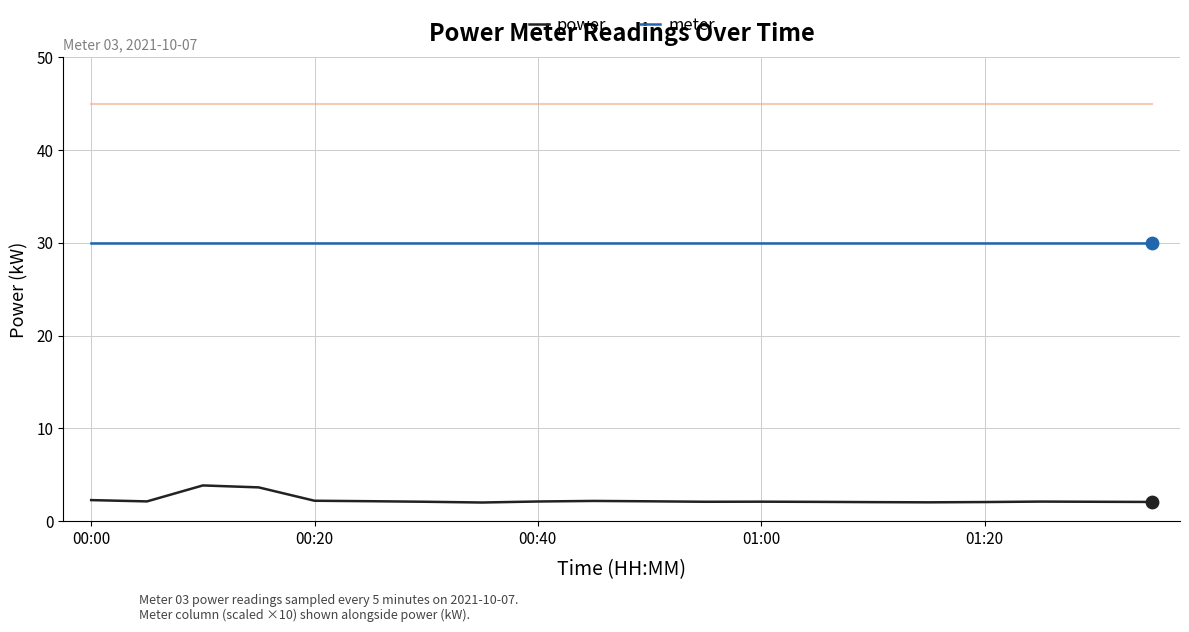

Which series has the largest total across all categories?

meter